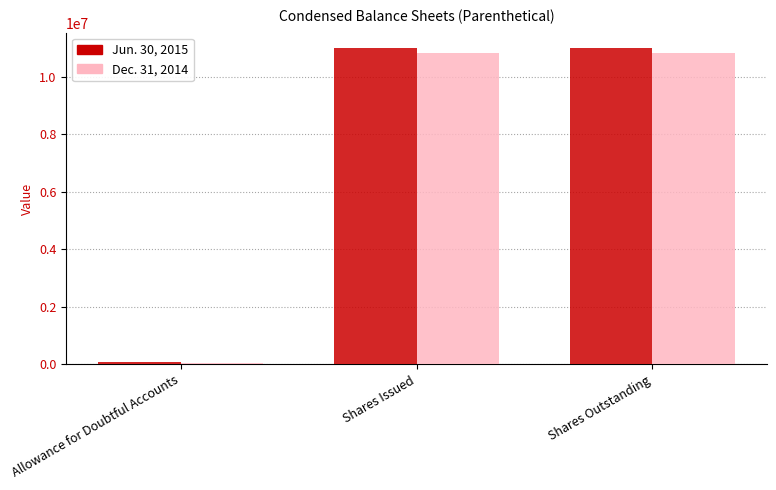

What is the sum of all Jun. 30, 2015 values?

22038085